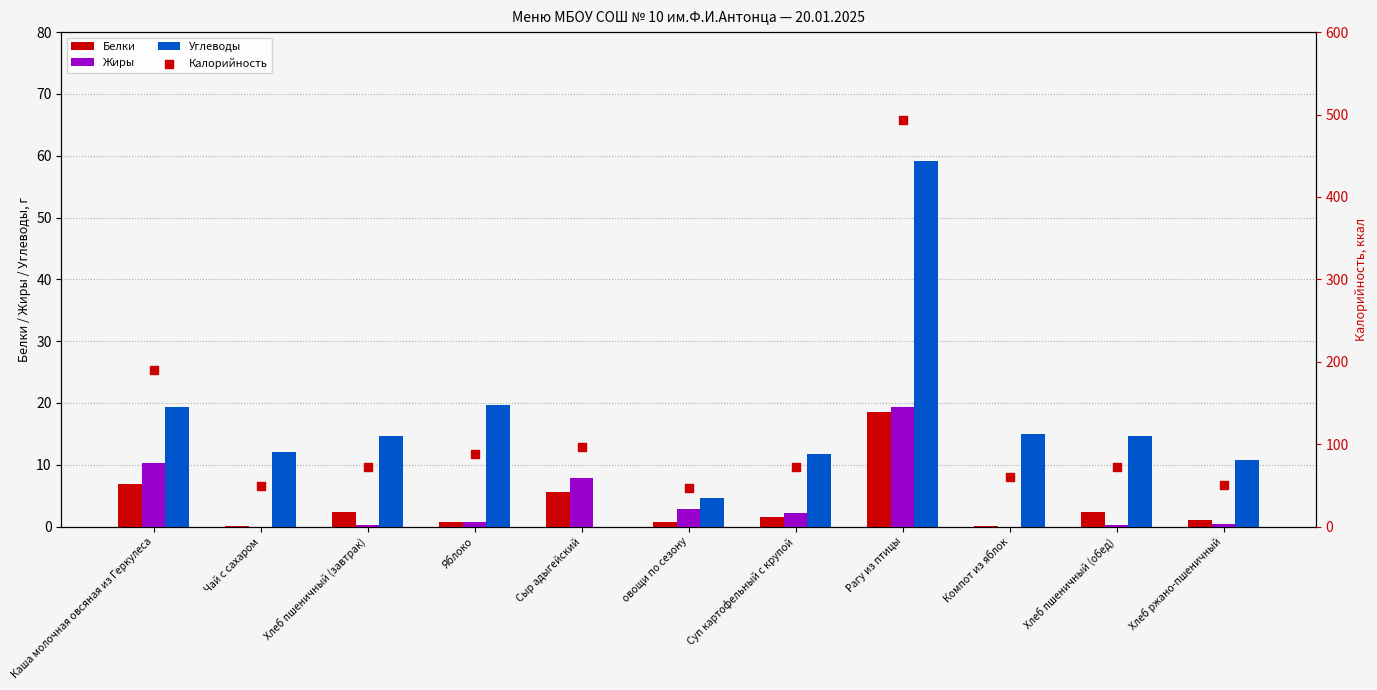

What is the total value across all series at Чай с сахаром?

60.8